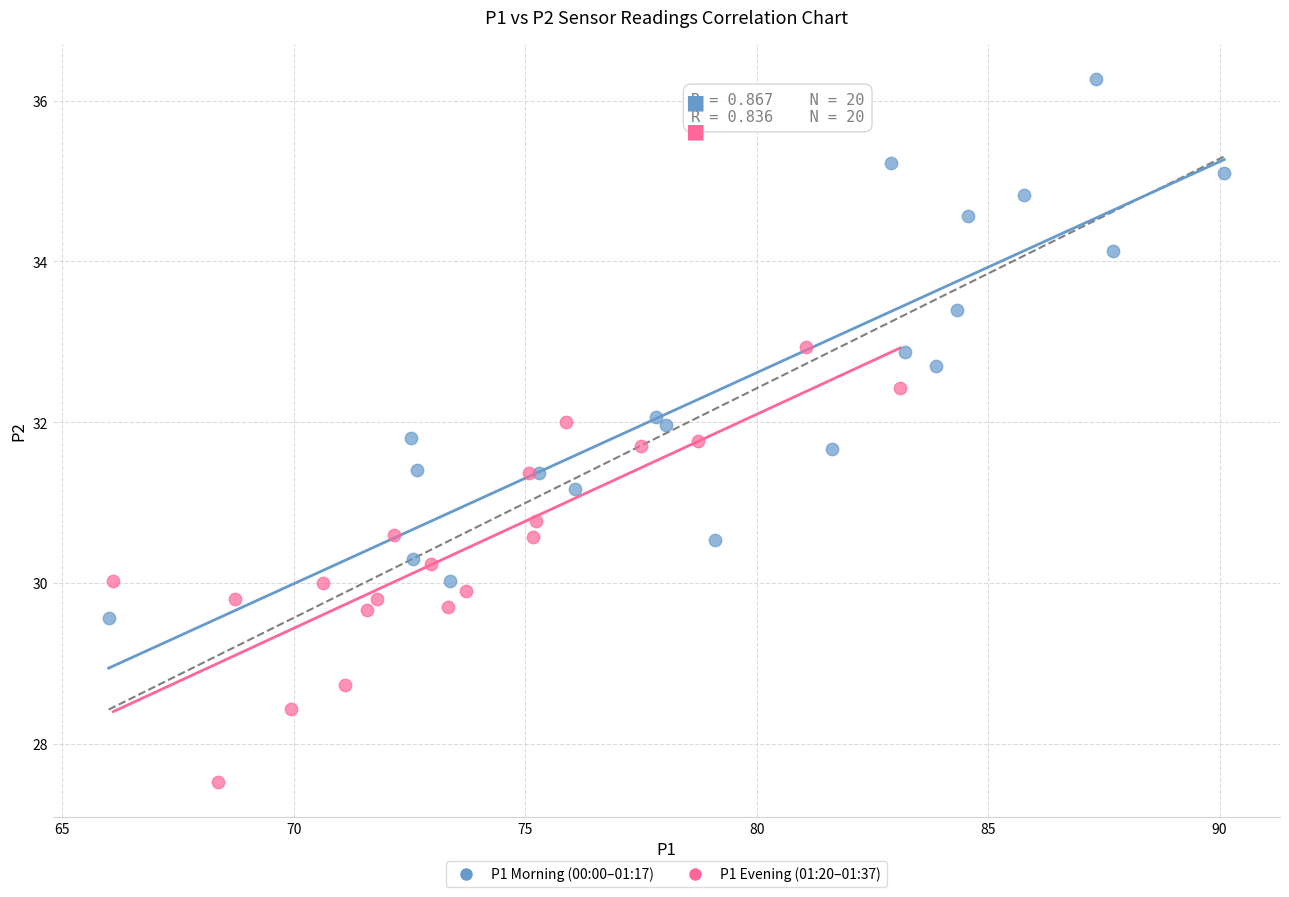

Which series reaches the maximum Y coordinate?

P1 Morning (00:00–01:17)